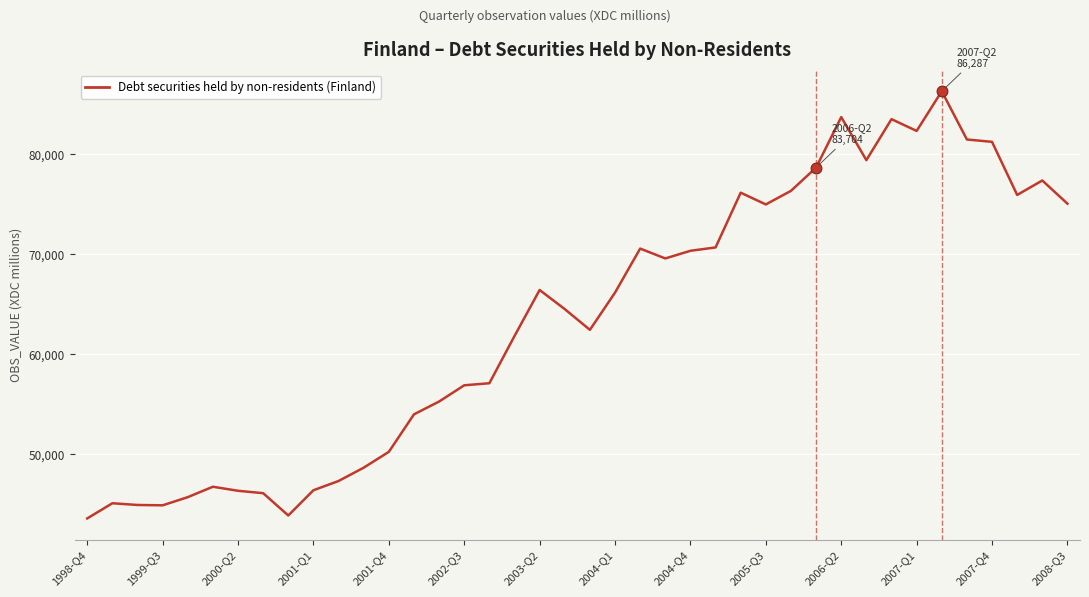

What is the maximum value shown in the chart?

86287